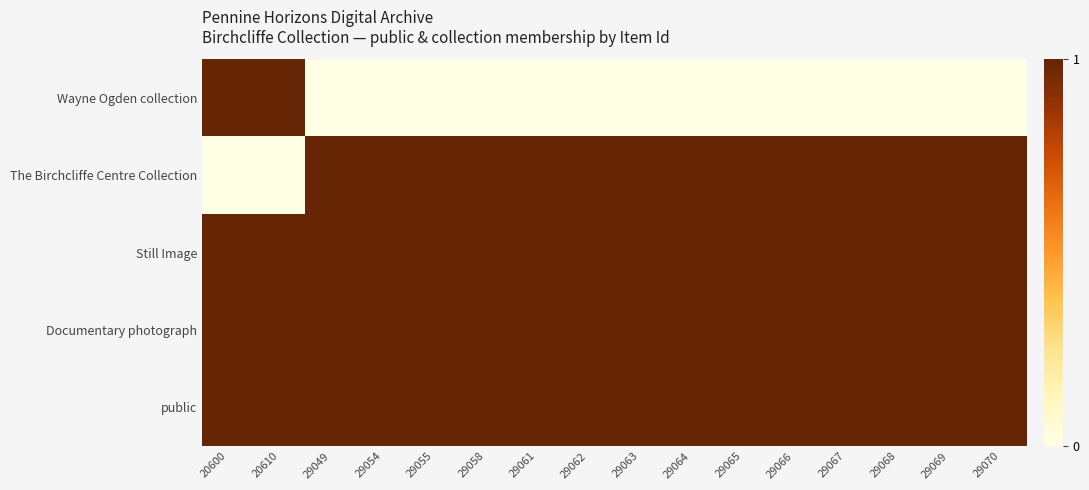

At 29061, list the series in order from largest to smallest.

The Birchcliffe Centre Collection, Still Image, Documentary photograph, public, Wayne Ogden collection